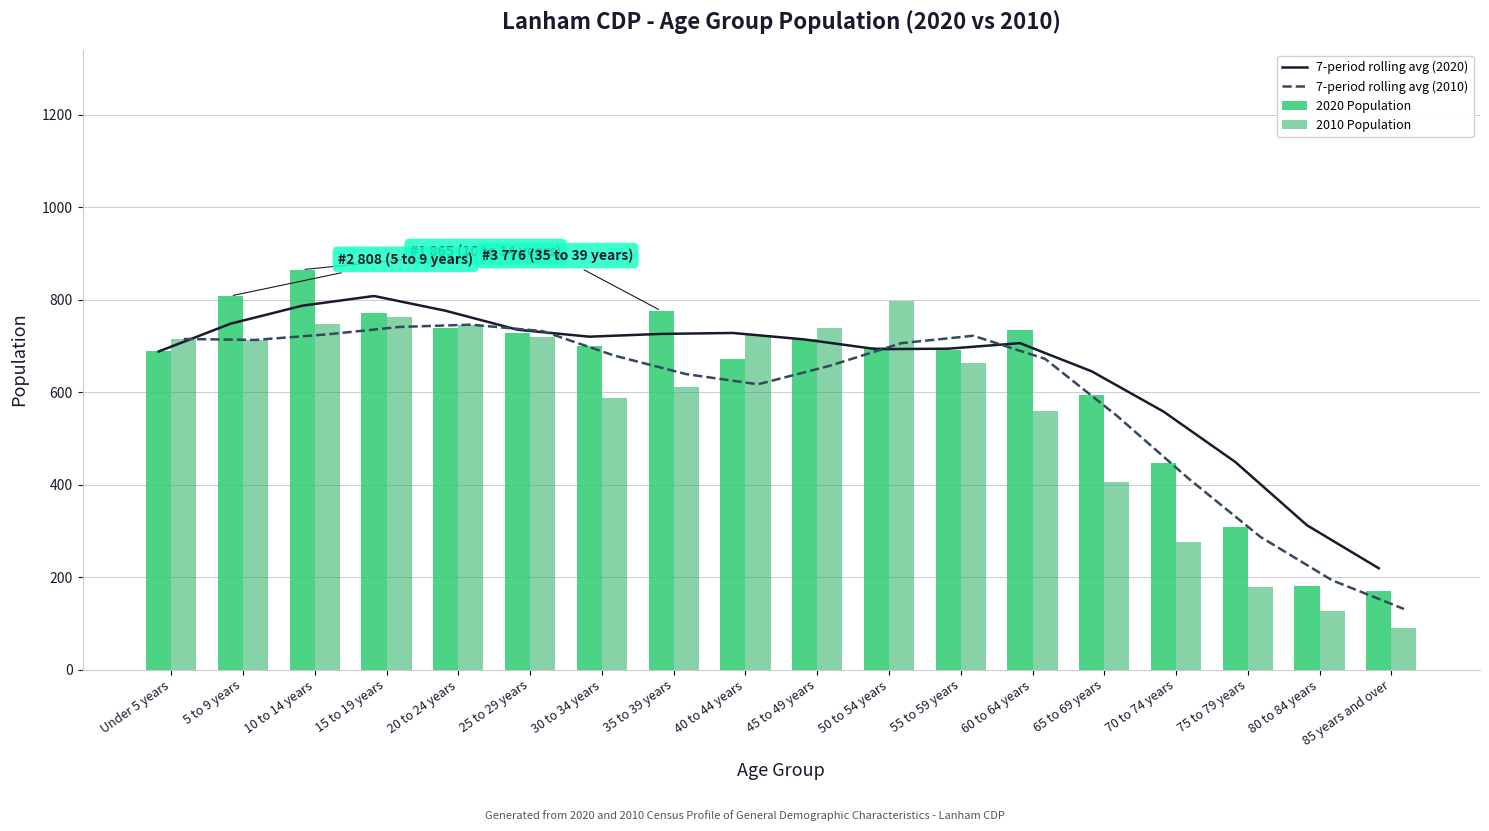

What is the value of the 7-period rolling avg (2020) bar at the 5th from the left?

776